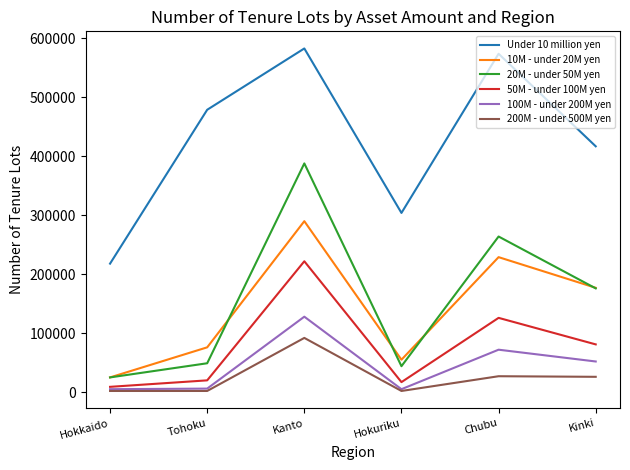

How many interior local peaks does the 10M - under 20M yen series have?

2